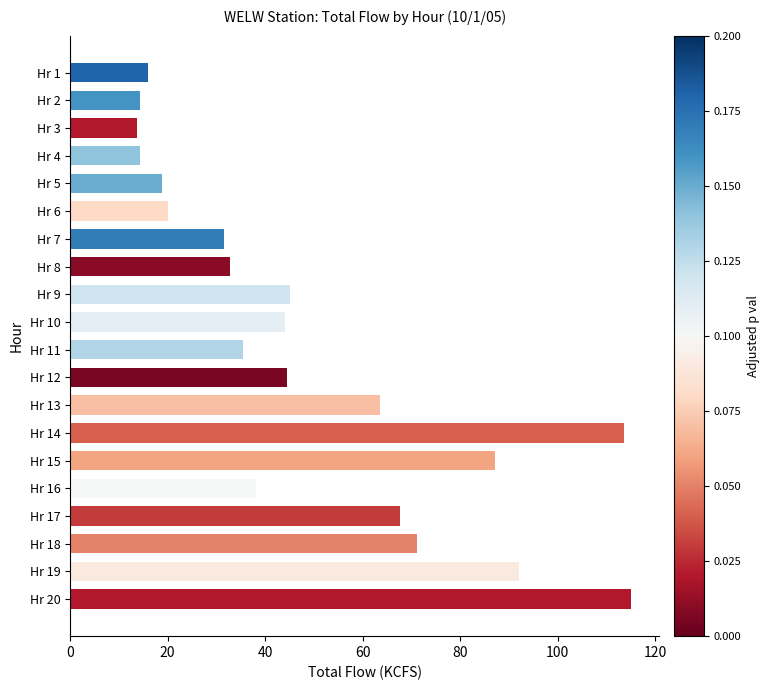

What is the change in value from Hr 10 to Hr 19?

+47.9